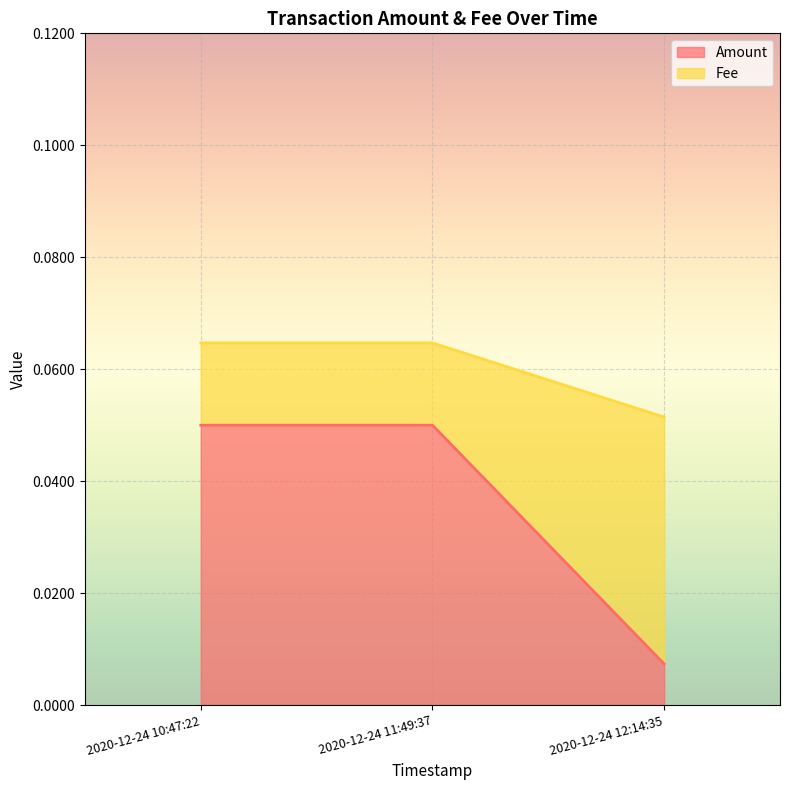

The Amount series shows 0.0 at 2020-12-24 12:14:35. True or false?

False